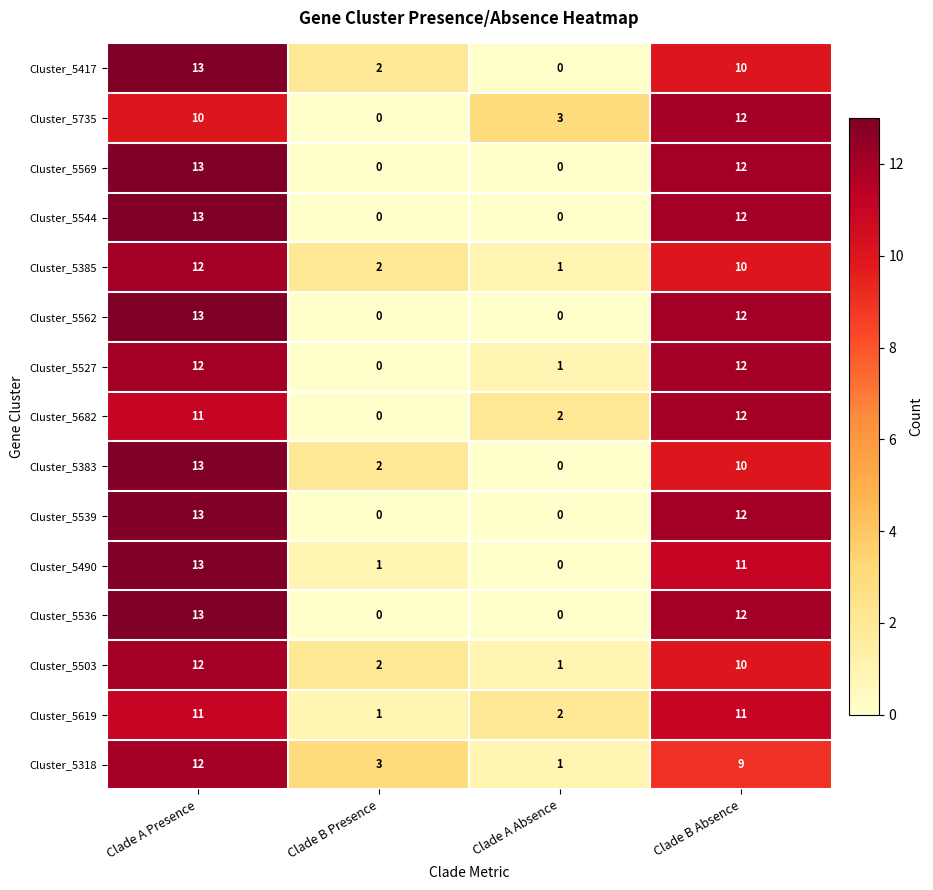

What is the difference between the maximum and minimum values in the Cluster_5503 series?

11